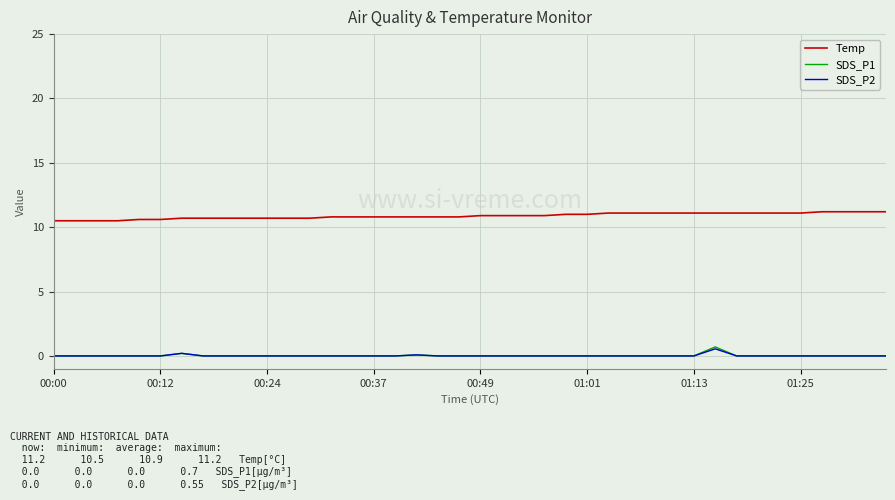

True or false: Temp and SDS_P2 intersect in this chart.

False